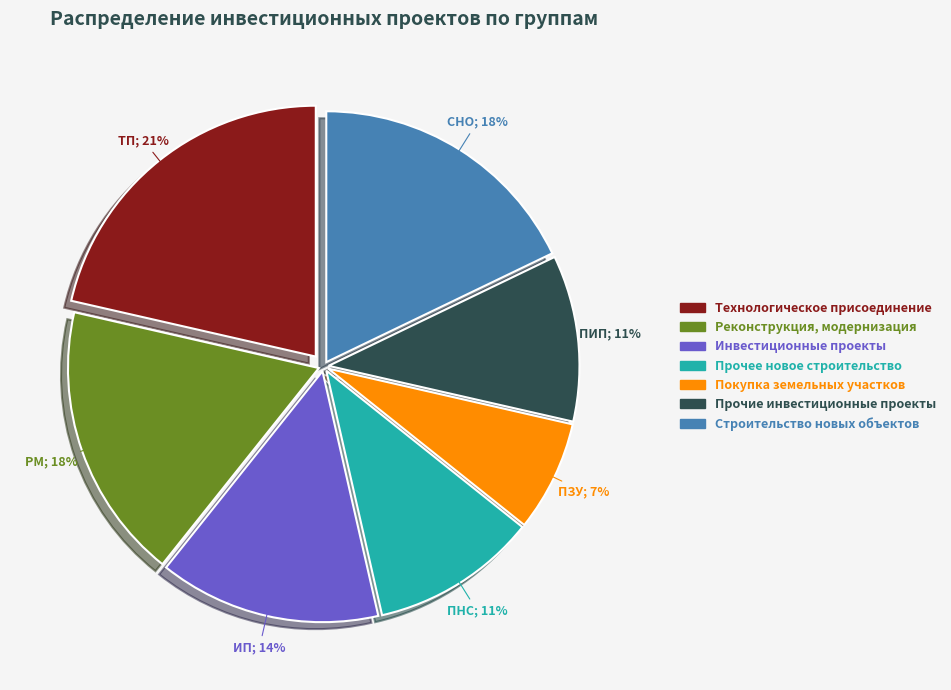

Is the sum of Покупка земельных участков and Прочие инвестиционные проекты greater than half?

No